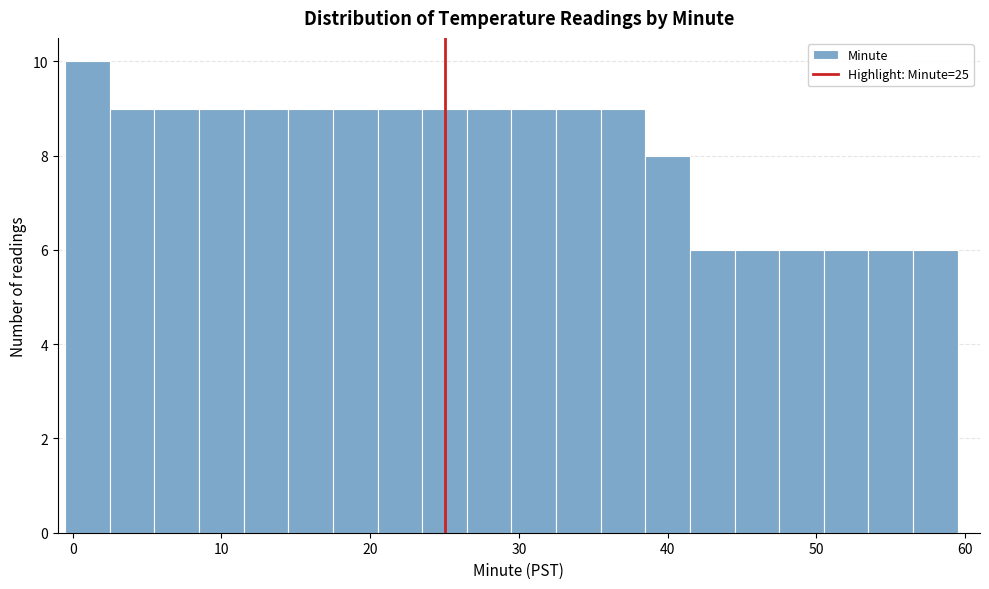

Around what value on the x-axis is the tallest bar? Give the approximate position of its centre, as read against the axis.

1